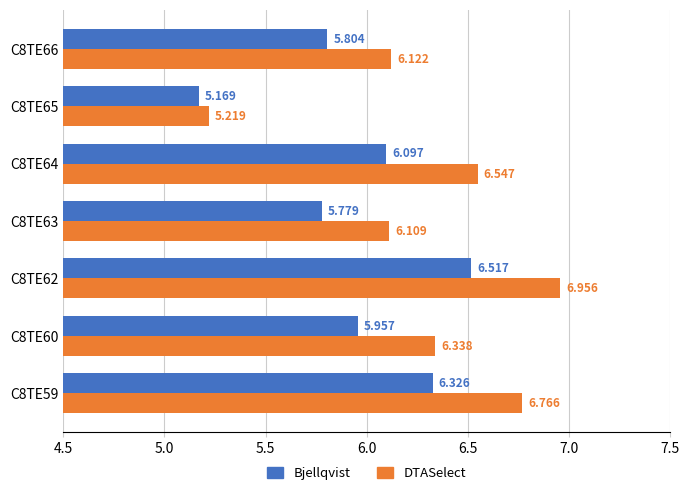

Which series changed the most between C8TE62 and C8TE64?

Bjellqvist